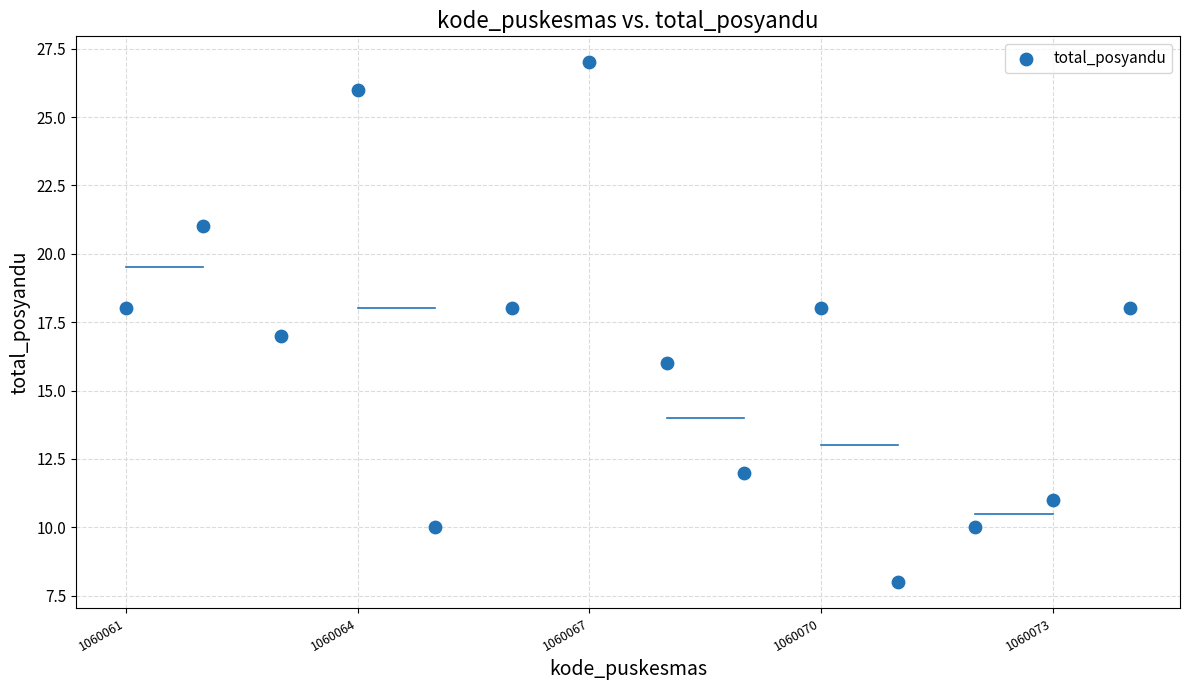

What is the range of X values (max minus min)?

13